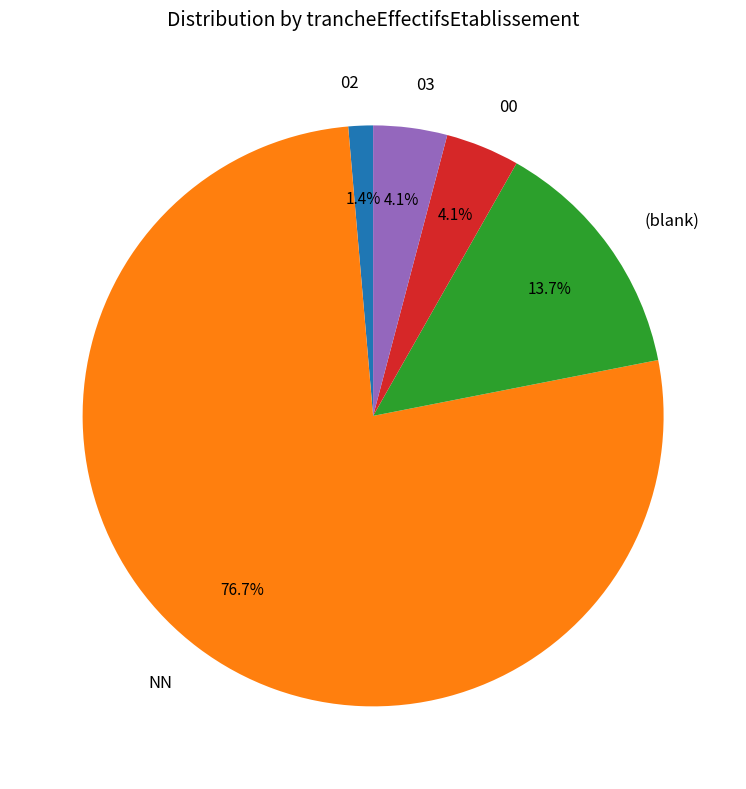

What is the ratio of the value at 03 to the value at 00?

1.0